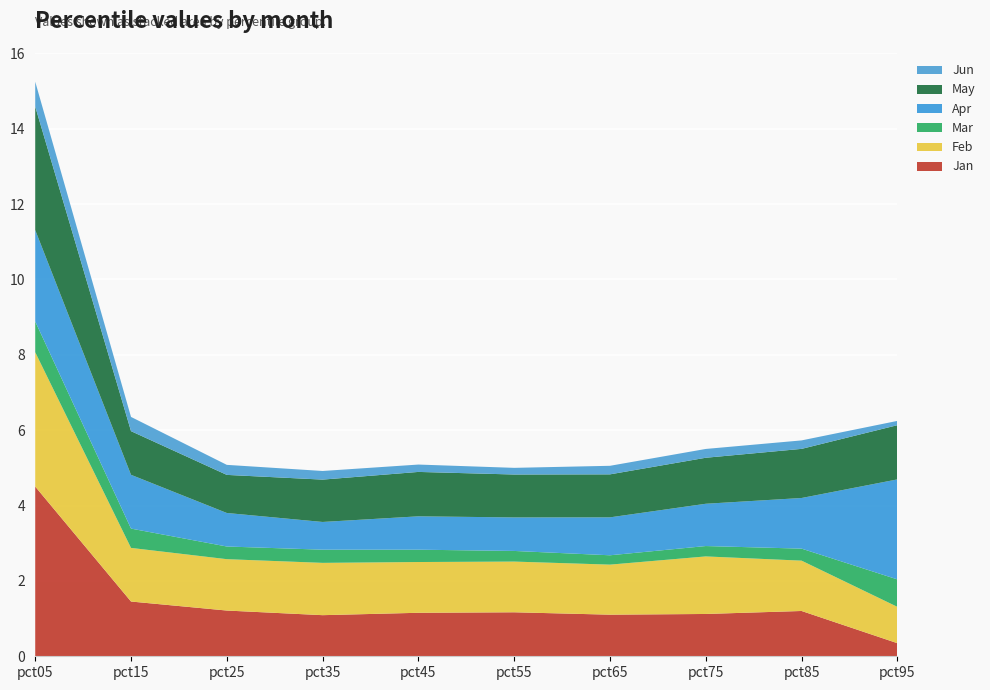

Reading left to right, transcribe all the data shown in this chart.

Jan: pct05=4.5	pct15=1.5	pct25=1.2	pct35=1.1	pct45=1.2	pct55=1.2	pct65=1.1	pct75=1.1	pct85=1.2	pct95=0.3
Feb: pct05=3.6	pct15=1.4	pct25=1.4	pct35=1.4	pct45=1.3	pct55=1.3	pct65=1.3	pct75=1.5	pct85=1.3	pct95=1.0
Mar: pct05=0.8	pct15=0.5	pct25=0.3	pct35=0.3	pct45=0.3	pct55=0.3	pct65=0.2	pct75=0.3	pct85=0.3	pct95=0.7
Apr: pct05=2.4	pct15=1.4	pct25=0.9	pct35=0.7	pct45=0.9	pct55=0.9	pct65=1.0	pct75=1.1	pct85=1.3	pct95=2.7
May: pct05=3.3	pct15=1.2	pct25=1.0	pct35=1.1	pct45=1.2	pct55=1.1	pct65=1.1	pct75=1.2	pct85=1.3	pct95=1.4
Jun: pct05=0.7	pct15=0.4	pct25=0.3	pct35=0.2	pct45=0.2	pct55=0.2	pct65=0.2	pct75=0.2	pct85=0.2	pct95=0.1